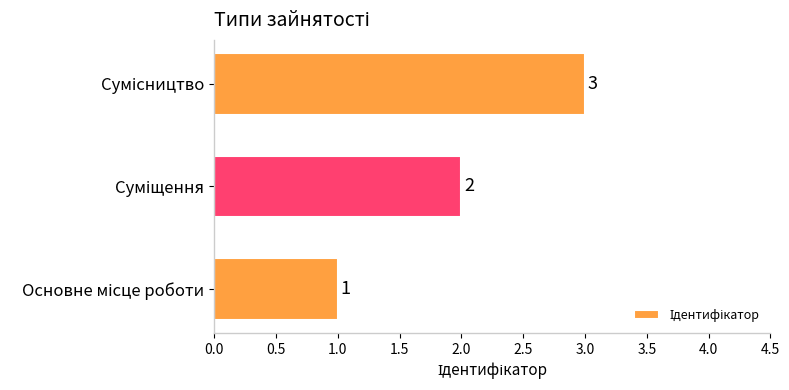

What is the sum of all values?

6